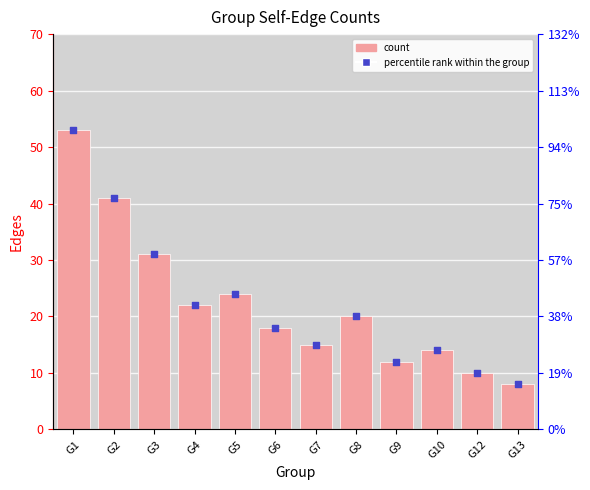

Which series has the largest Y range (max minus min)?

Edges (self-connections)